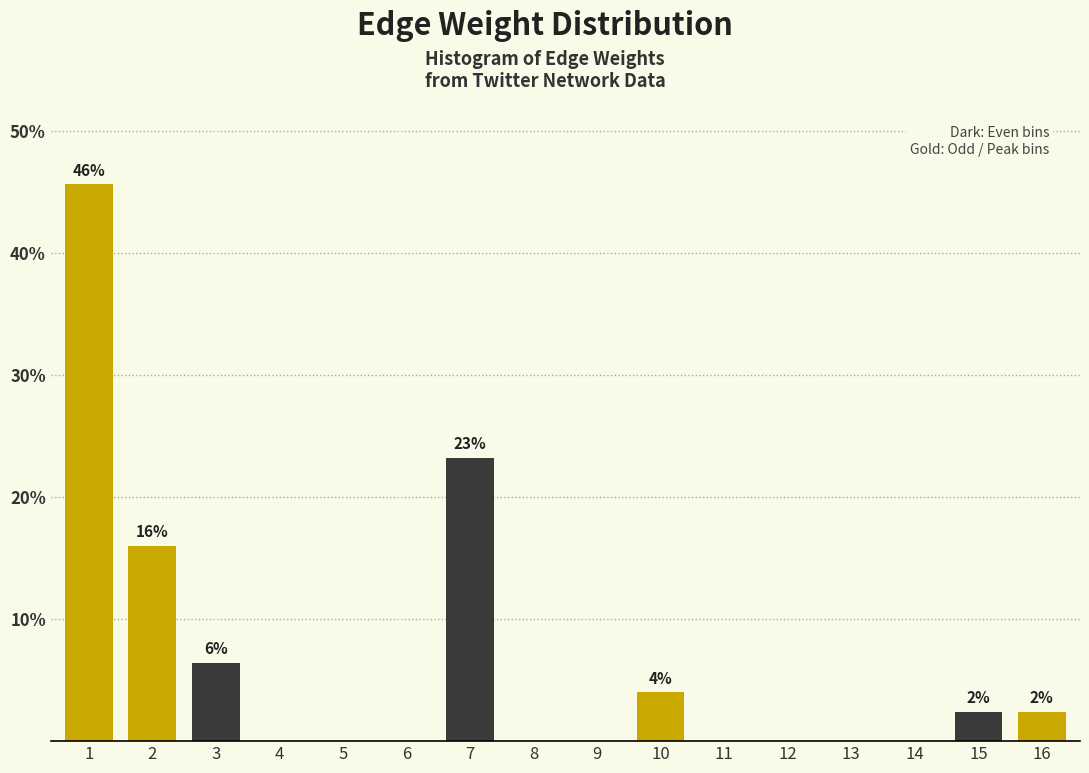

Reading left to right, what are all the values shown in this chart?

1=45.6	2=16.0	3=6.4	4=0.0	5=0.0	6=0.0	7=23.2	8=0.0	9=0.0	10=4.0	11=0.0	12=0.0	13=0.0	14=0.0	15=2.4	16=2.4